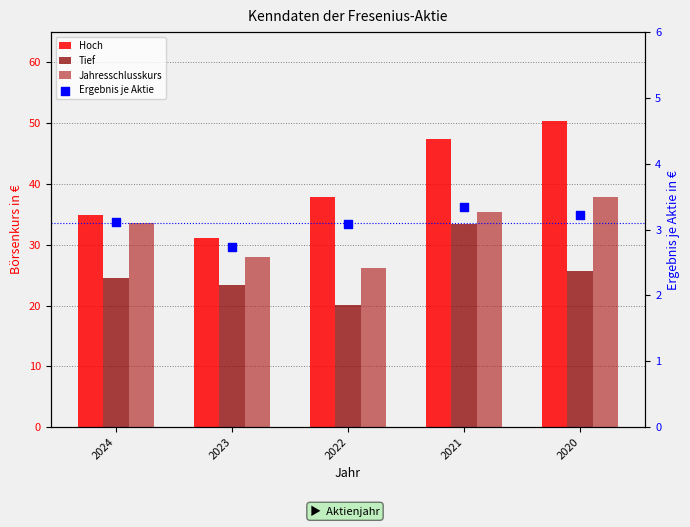

Which series reaches the maximum Y coordinate?

Hoch